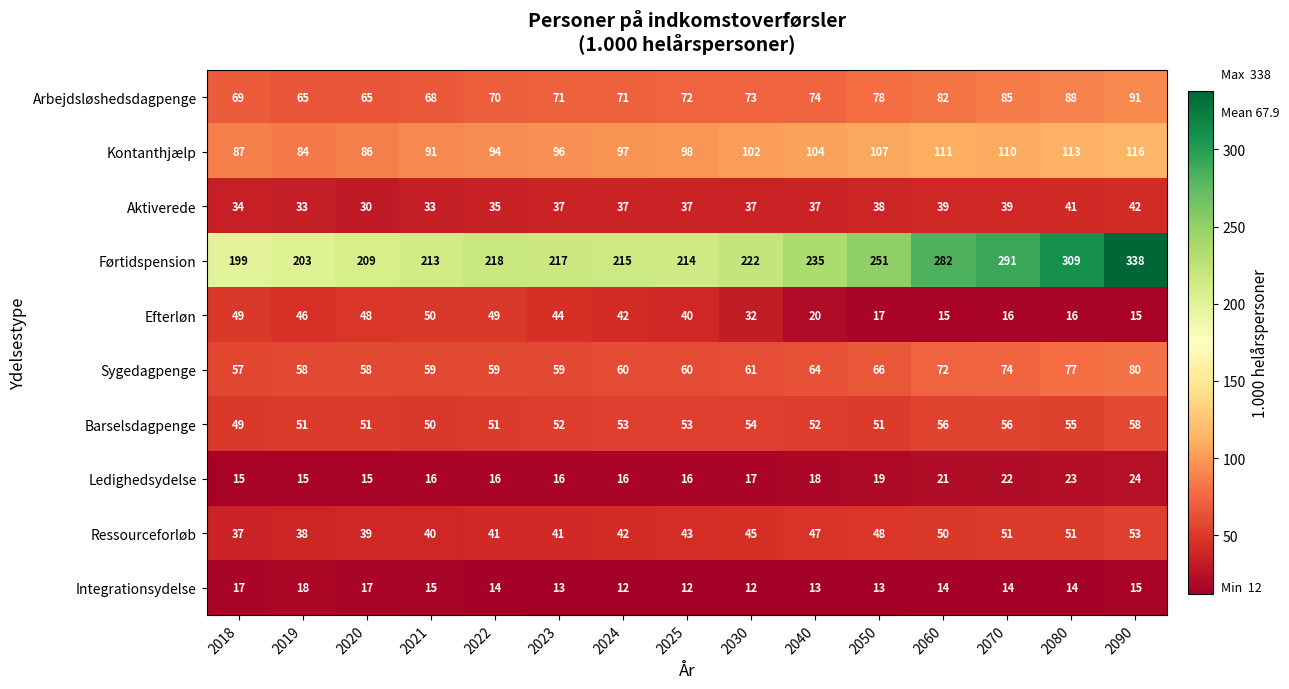

The Barselsdagpenge series shows 29 at 2050. True or false?

False